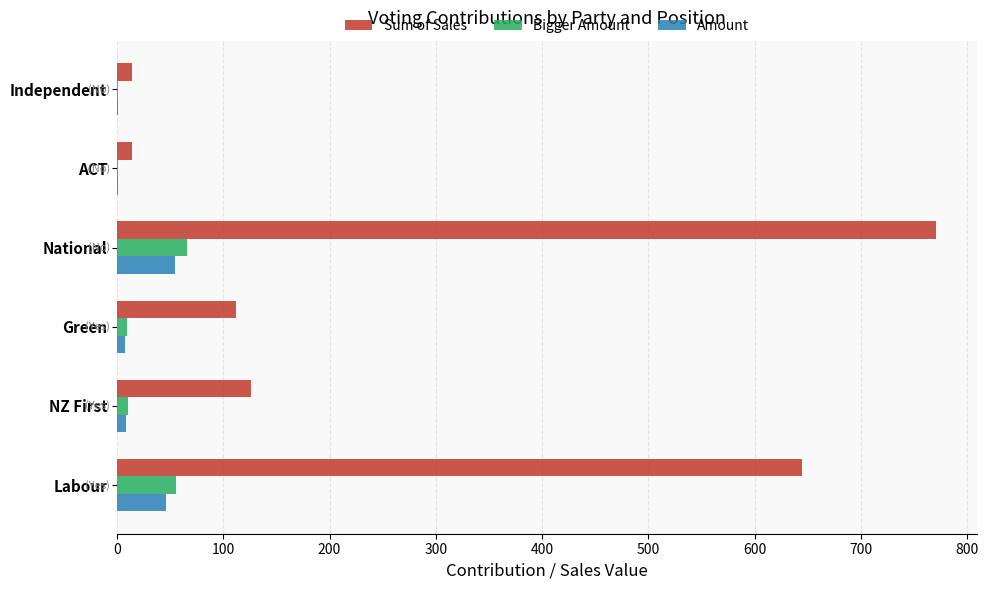

How many distinct data groups are displayed?

3